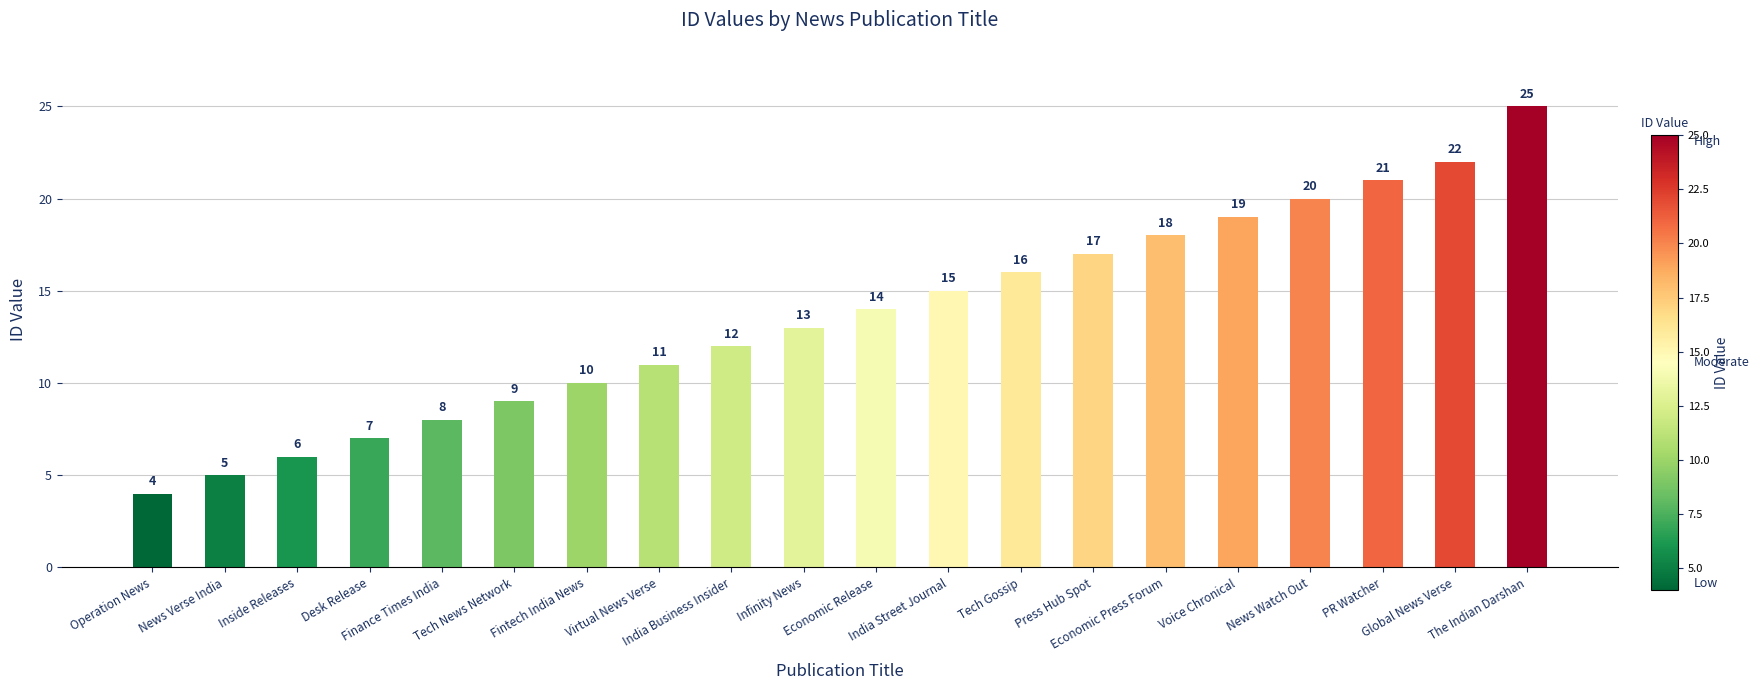

Approximately how many times larger is the value at Virtual News Verse compared to Tech News Network?

1.2